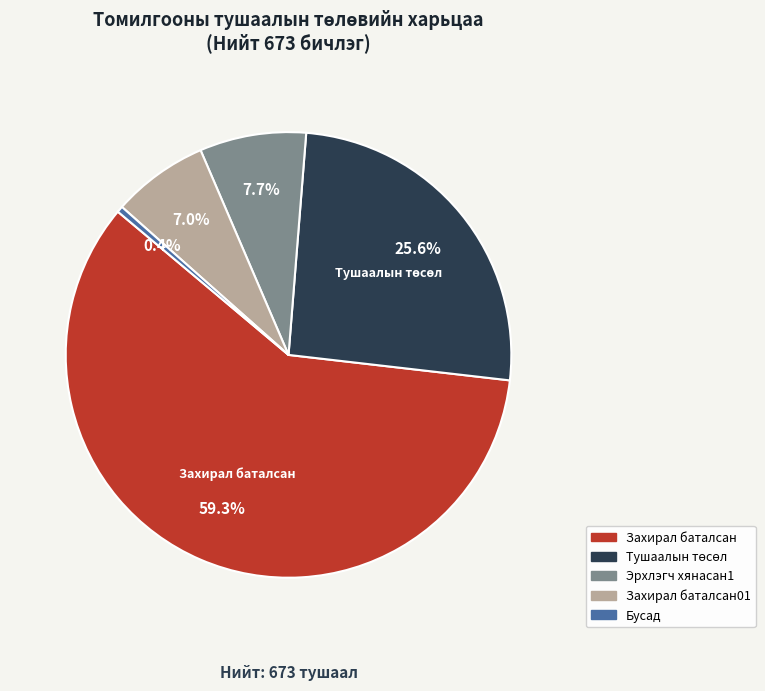

Does any single category account for the majority?

Yes